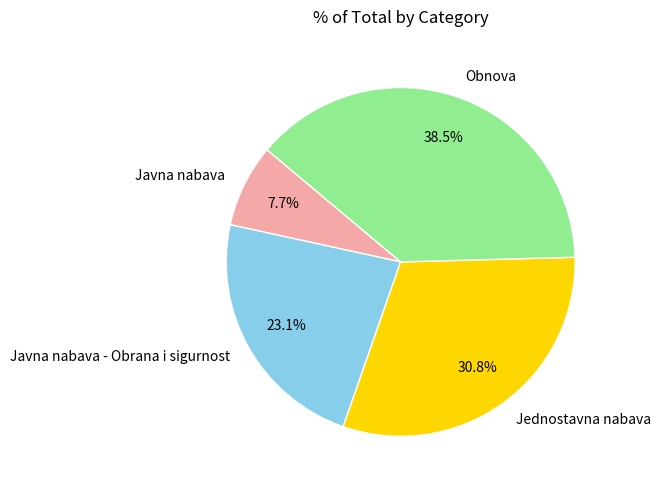

To the nearest percent, what is the difference between the largest and smallest slice percentages?

31%